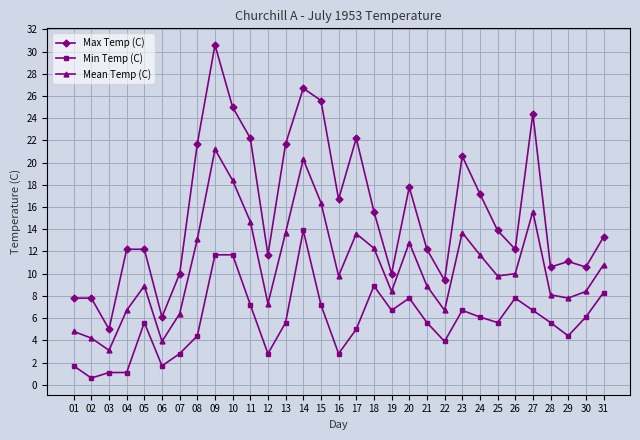

What is the difference between the highest and lowest values at 27?

17.7